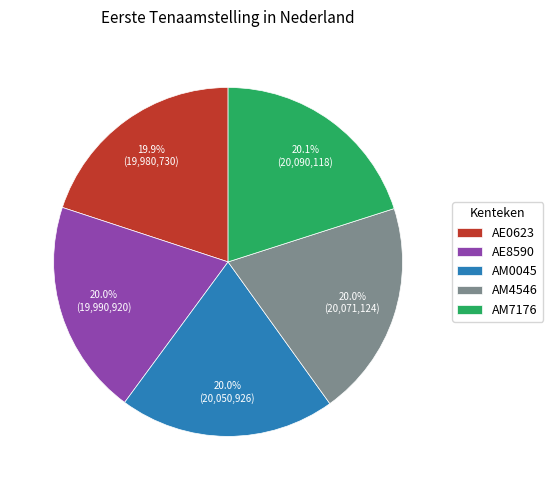

The AE0623 slice represents 20% of the pie. True or false?

True